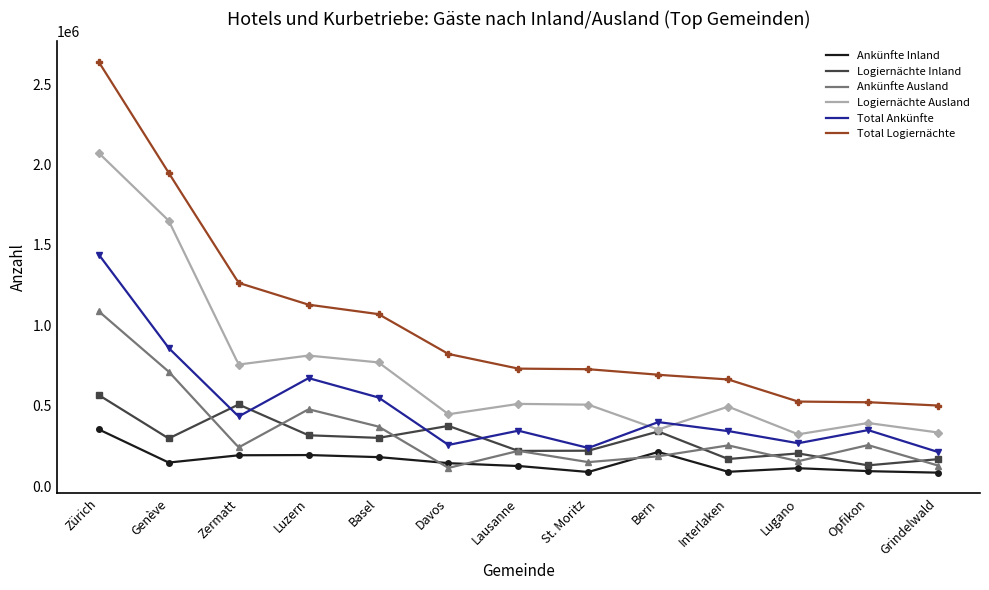

What is the minimum value for Logiernächte Ausland?

323489.8